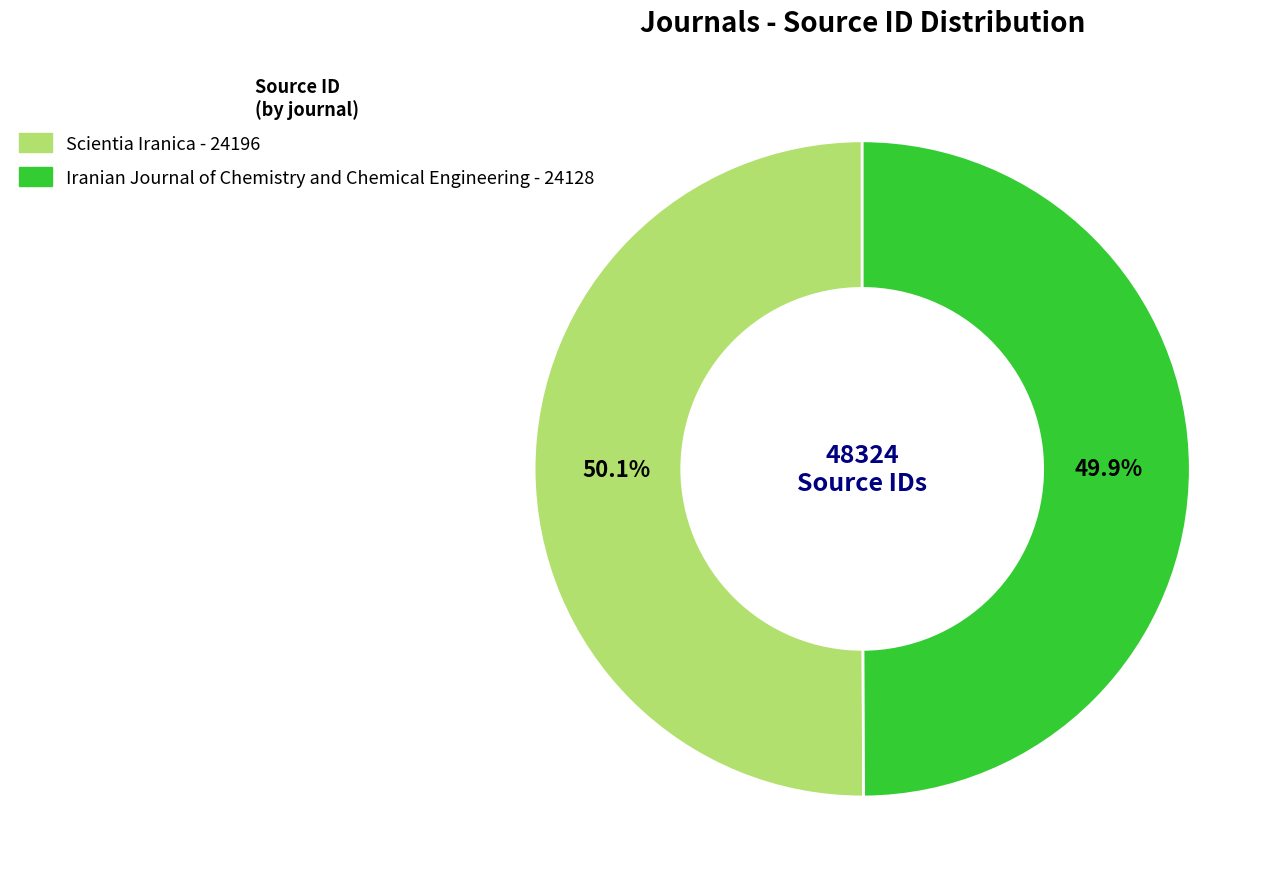

Is there a majority slice in this chart?

Yes